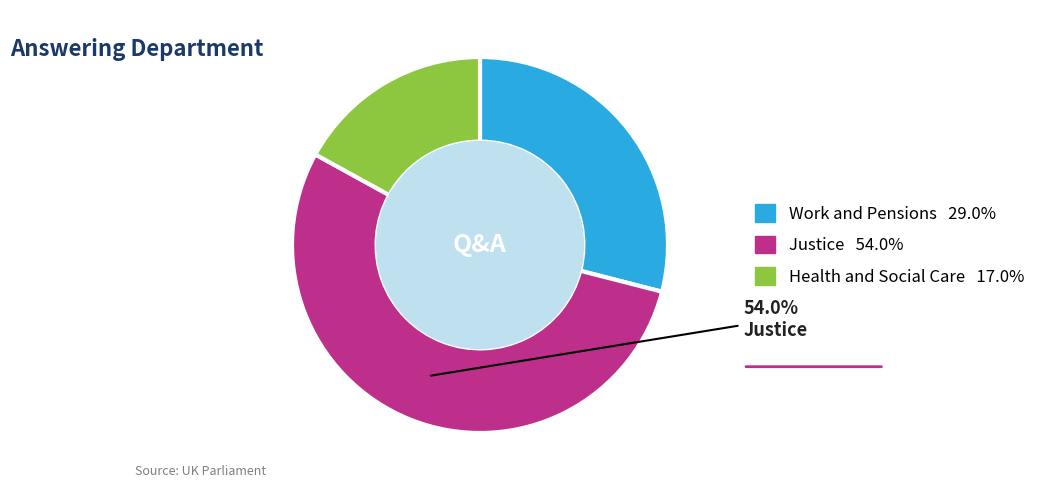

Does any single category account for the majority?

Yes